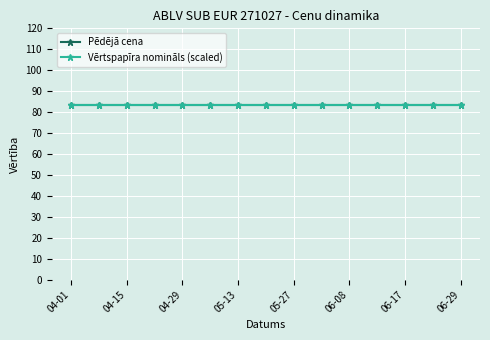

What is the value of the Vērtspapīra nomināls (scaled) point at the 11th from the left?

83.5